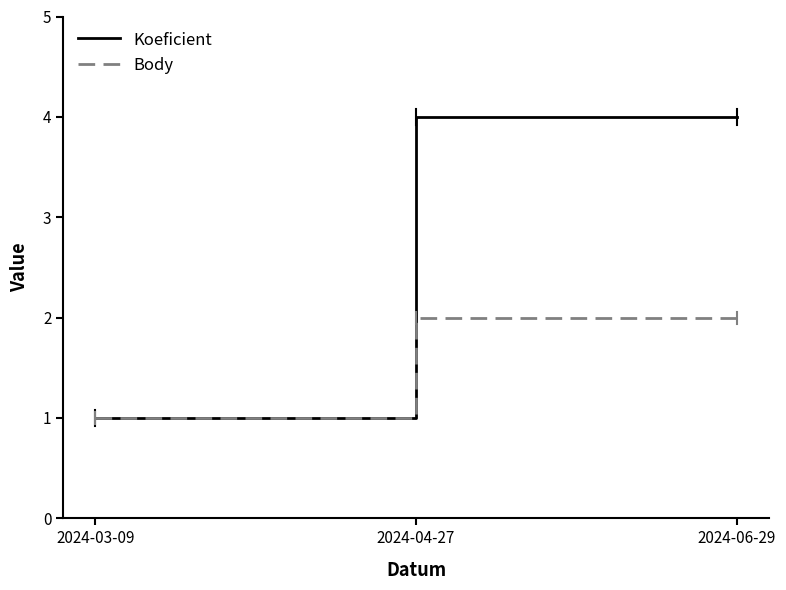

What position from the left is 2024-06-29?

3